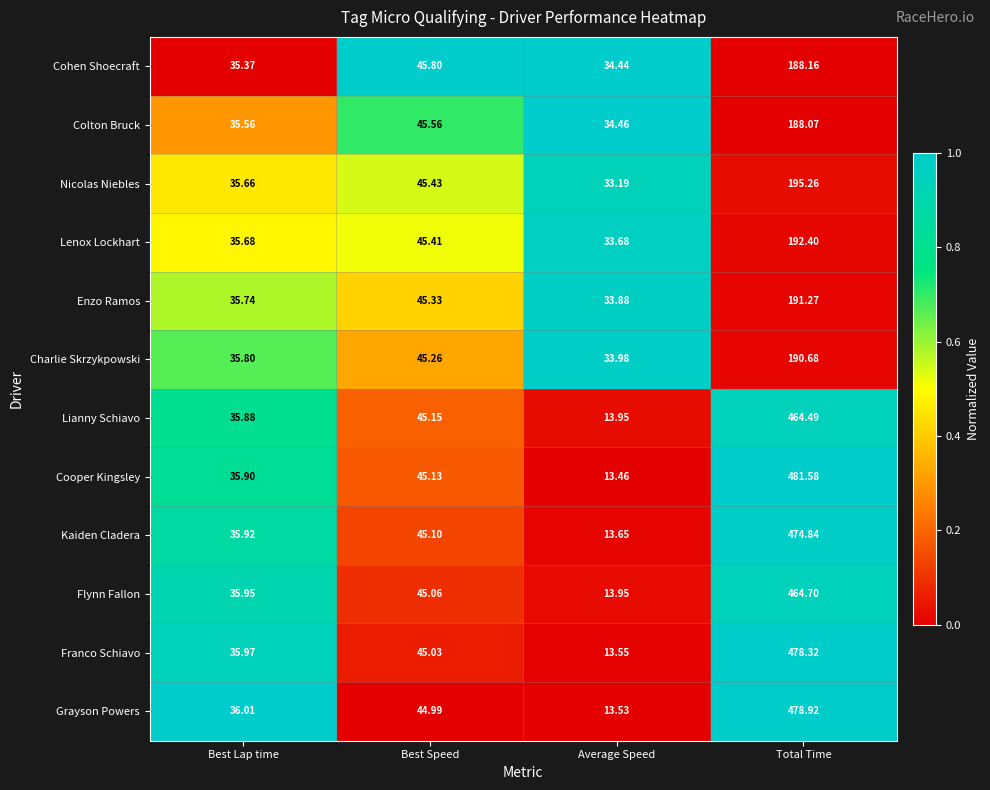

At which label is Kaiden Cladera closest to 244?

Best Speed